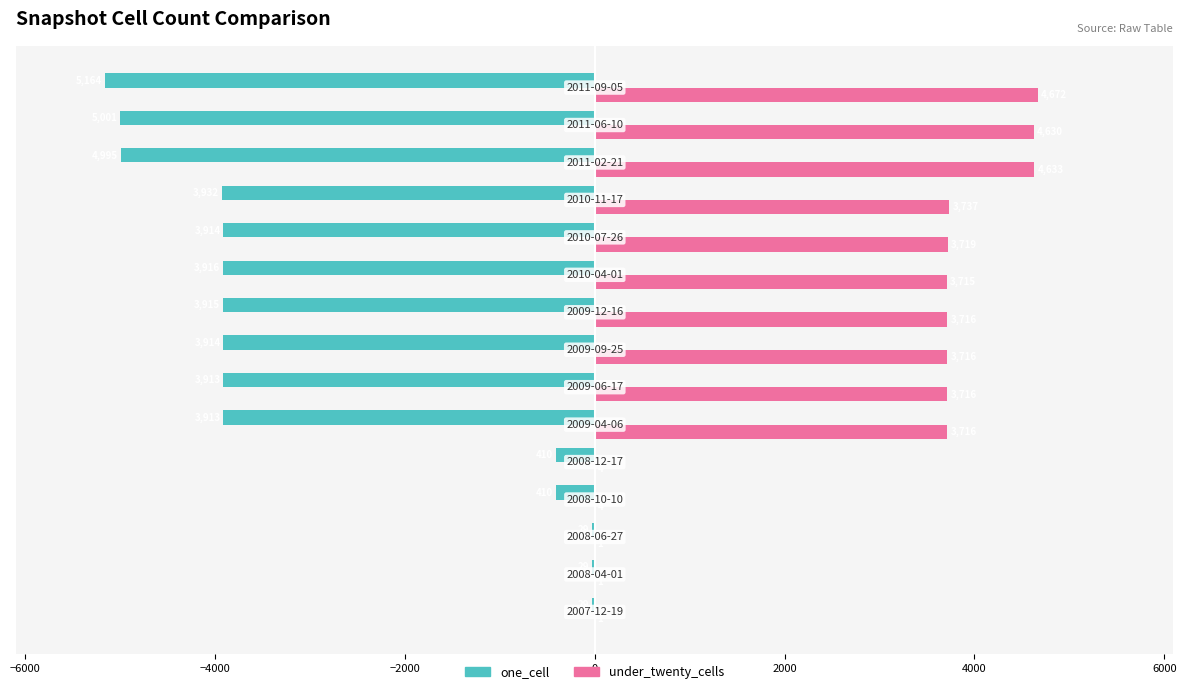

What is the maximum value shown in the chart?

4672